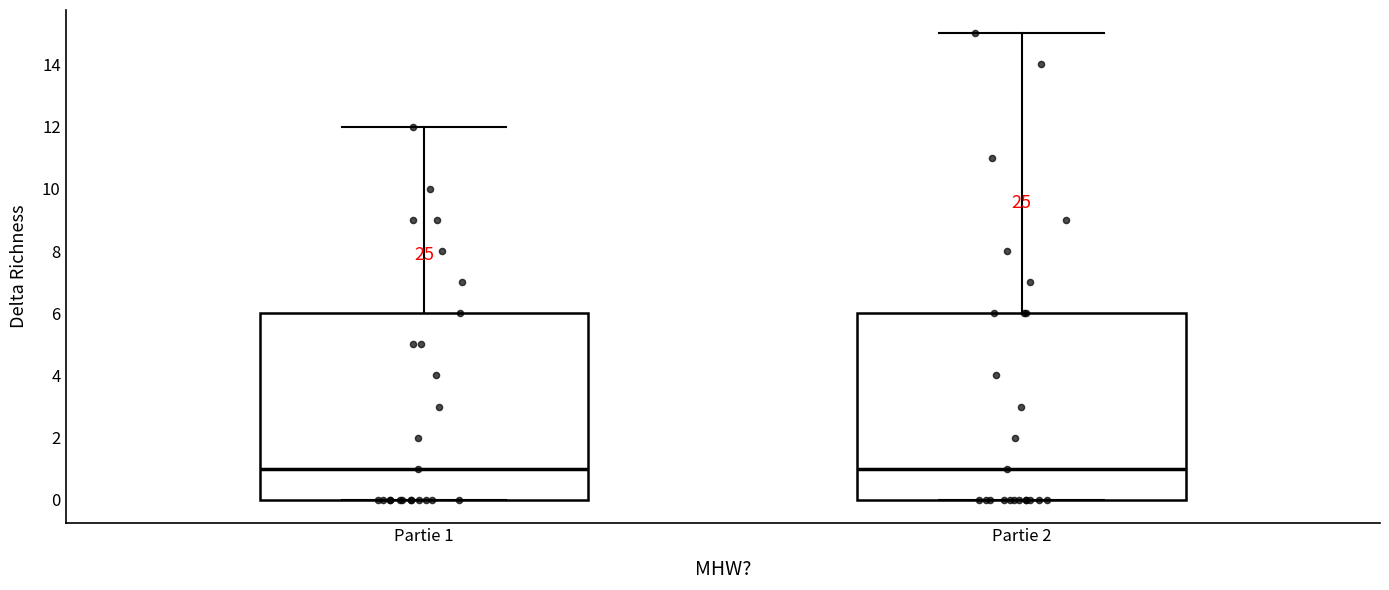

Reading left to right, read every box against the y-axis: the position of its median line, the range the box covers, and the ends of its whiskers. The values are not printed on the chart, so give them approximately, as read against the axis.

Partie 1: median 1, box 0 to 6, whiskers 0 to 12
Partie 2: median 1, box 0 to 6, whiskers 0 to 15